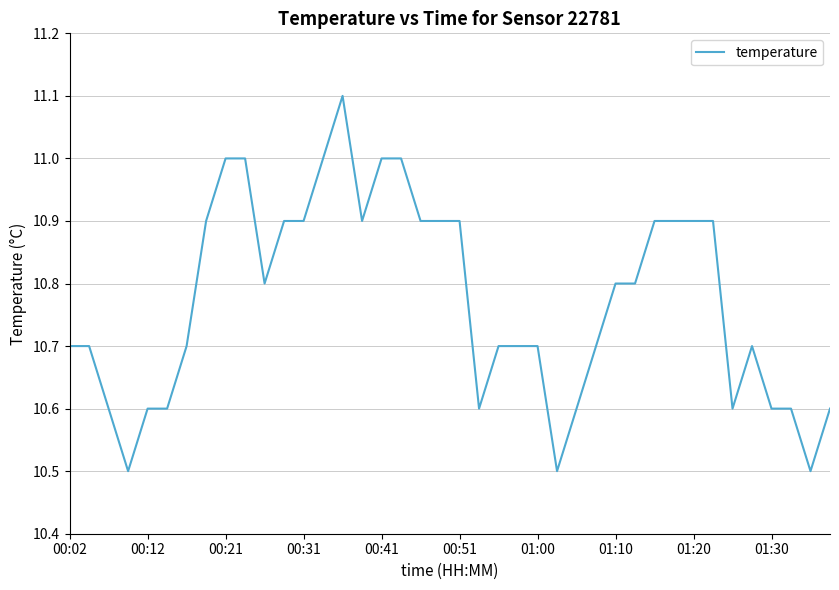

What is the difference between the maximum and minimum values?

0.6